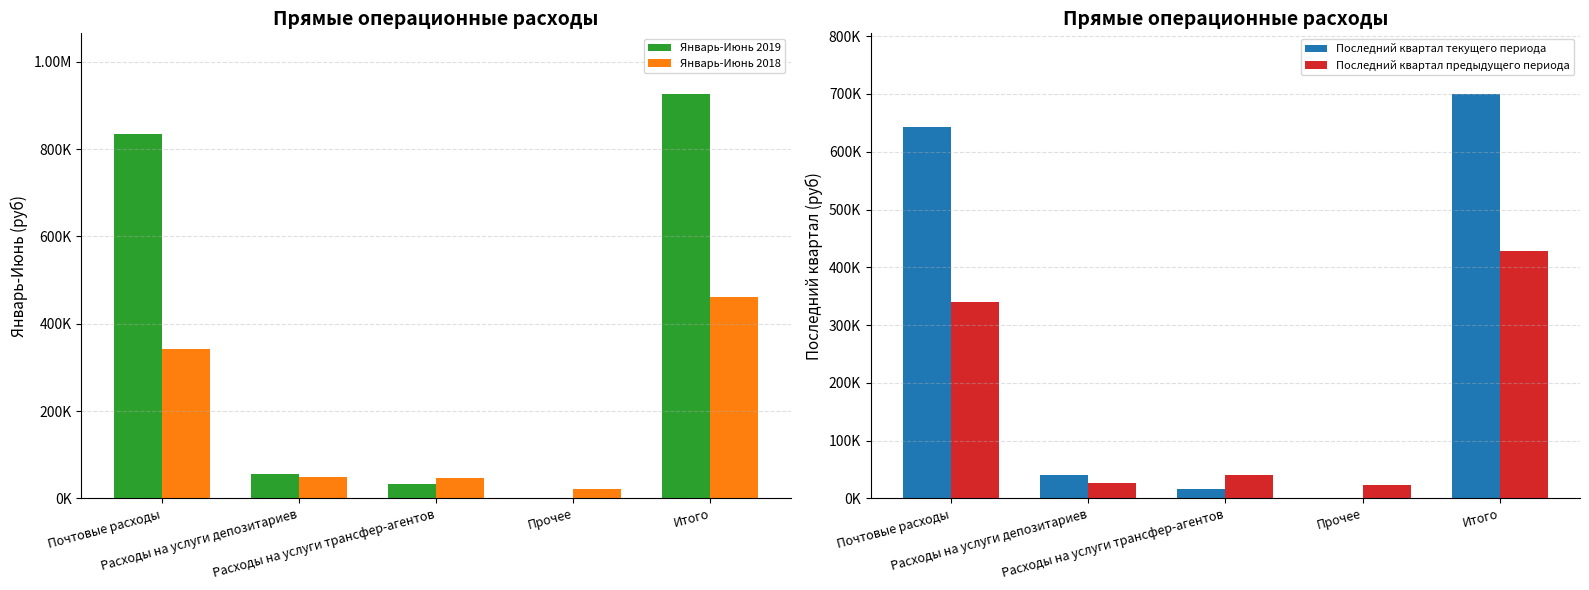

The Январь-Июнь 2018 series shows 75681.3 at Расходы на услуги трансфер-агентов. True or false?

False